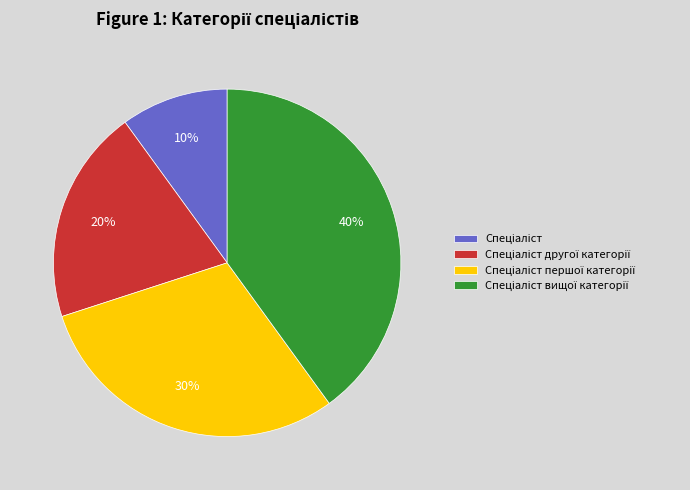

To the nearest percent, what is the difference between the largest and smallest slice percentages?

30%